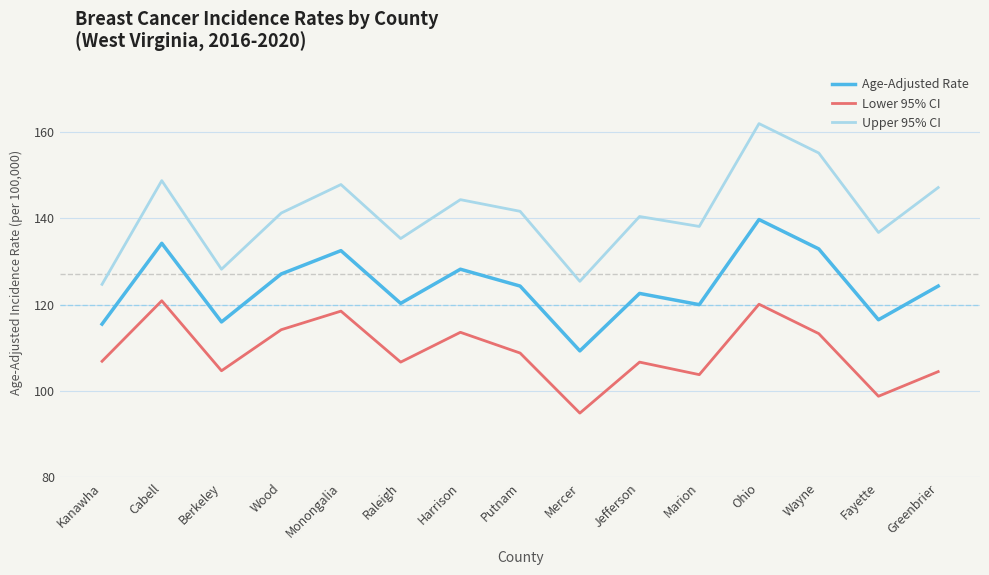

What position from the left is Jefferson?

10